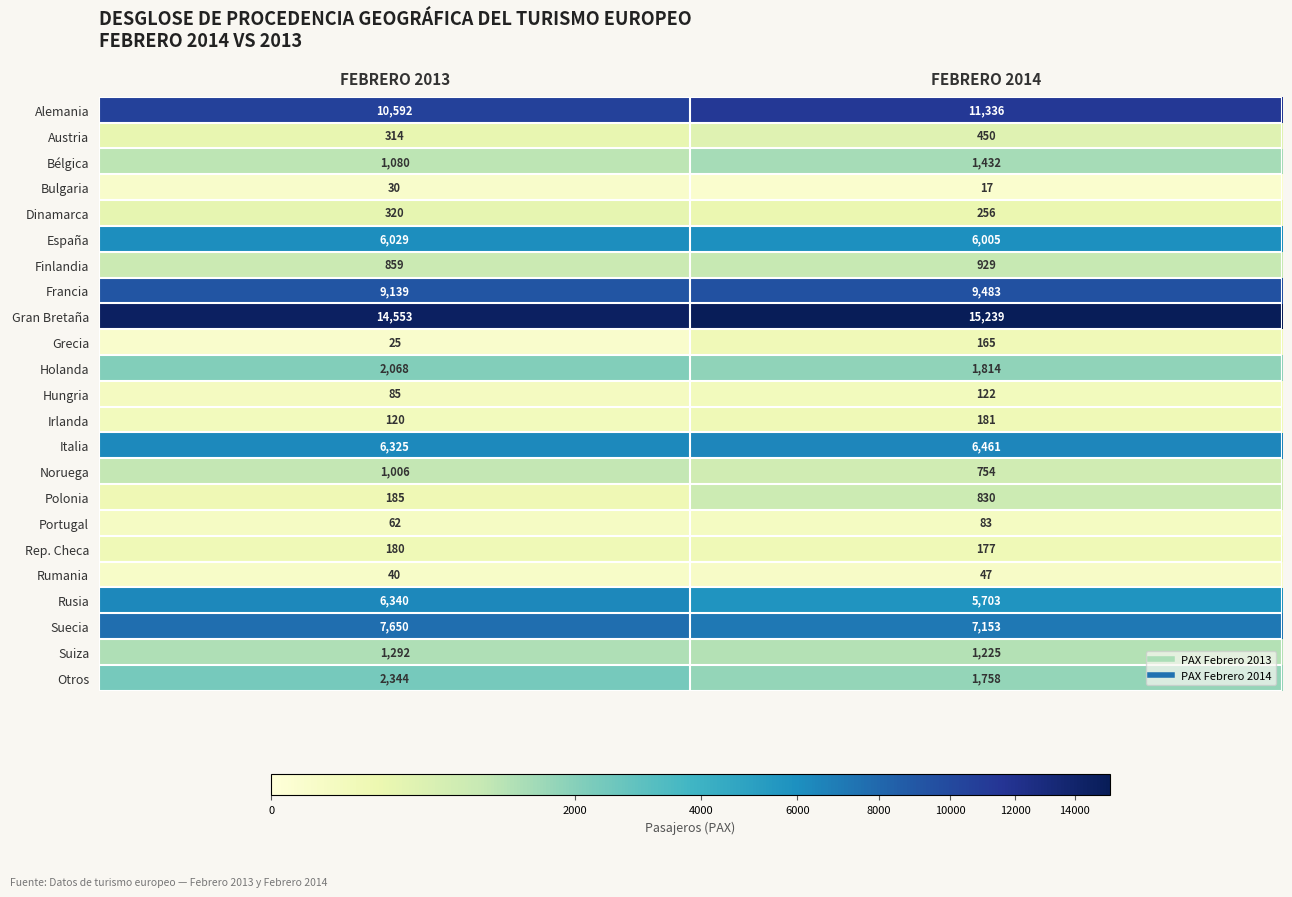

What is the smallest value displayed?

17